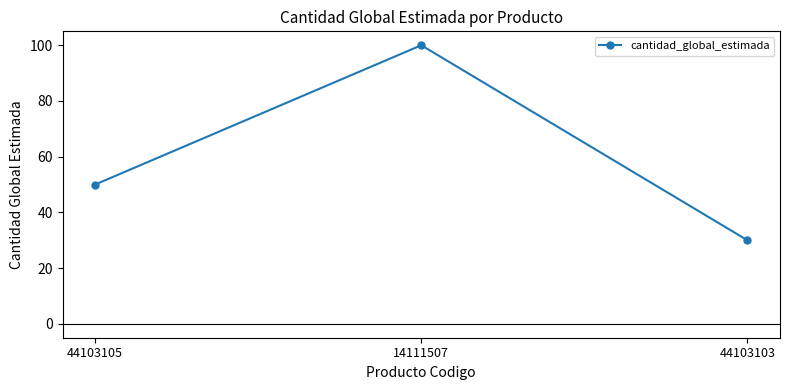

What is the value of the 2nd point from the left?

100